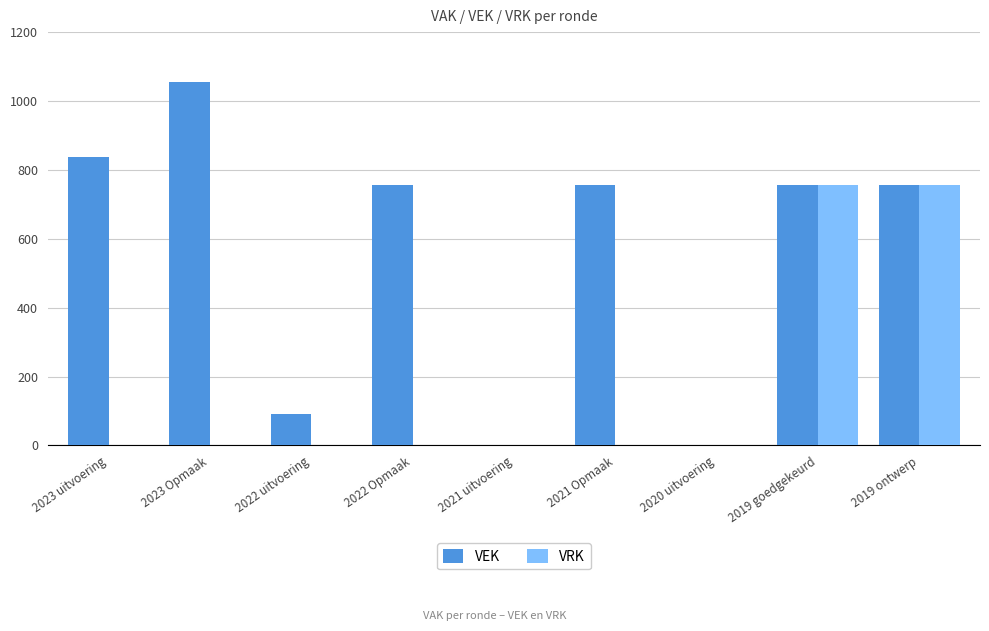

Does the chart contain stacked bars?

No